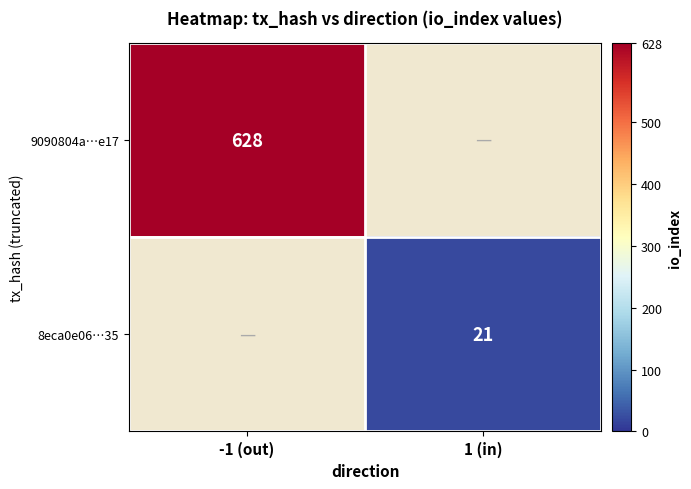

The 8eca0e06…35 series shows 35 at 1 (in). True or false?

False